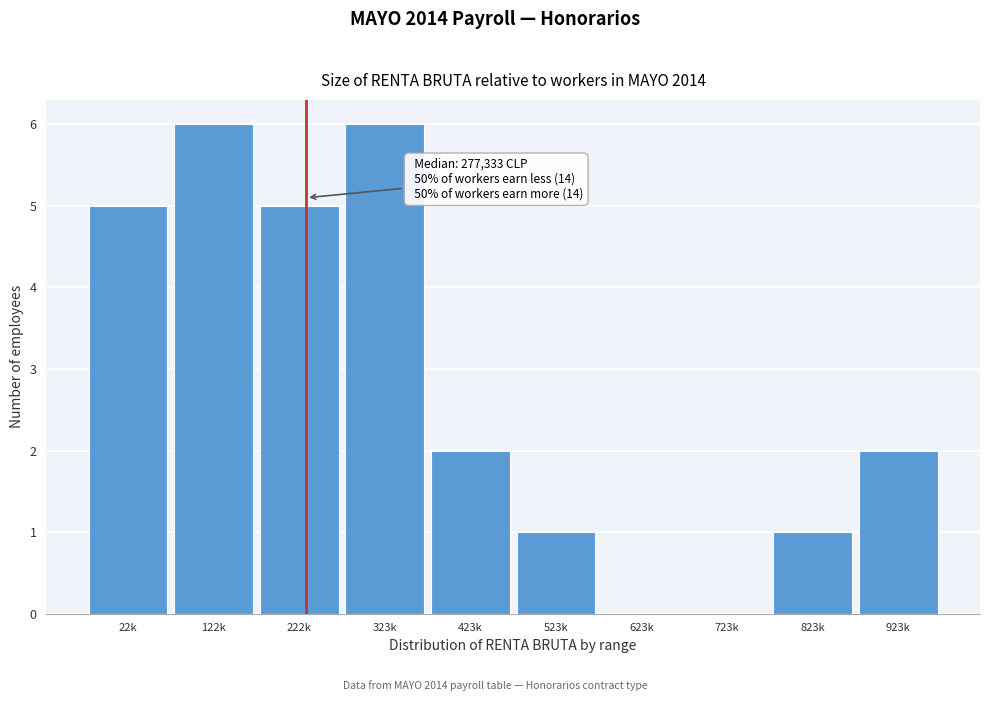

Reading left to right, transcribe all the data shown in this chart.

22k=5	122k=6	222k=5	323k=6	423k=2	523k=1	623k=0	723k=0	823k=1	923k=2